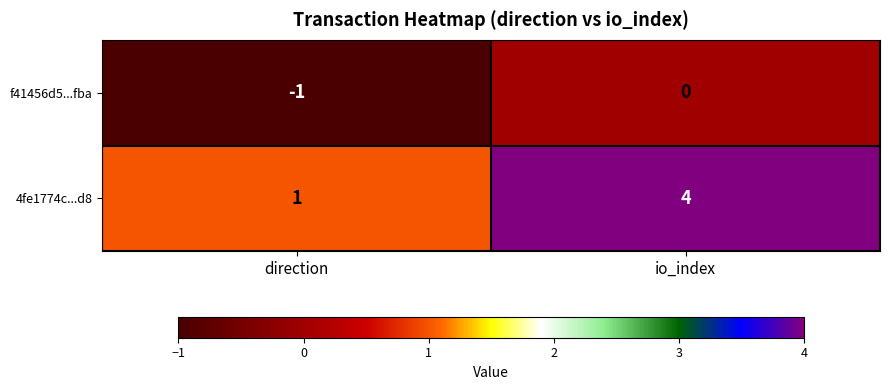

At io_index, list the series in order from smallest to largest.

f41456d5...fba, 4fe1774c...d8